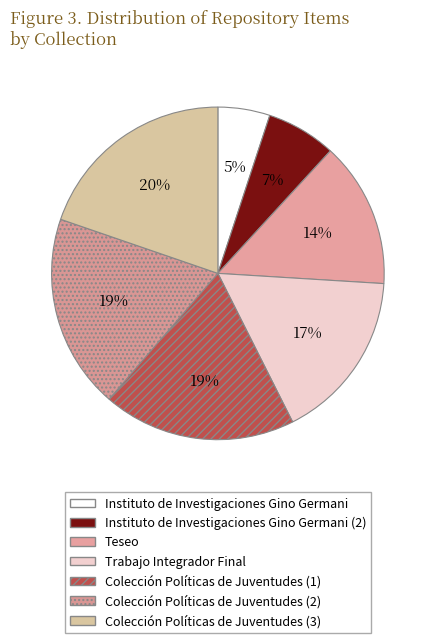

What is the ratio of the value at Instituto de Investigaciones Gino Germani (2) to the value at Trabajo Integrador Final?

0.4